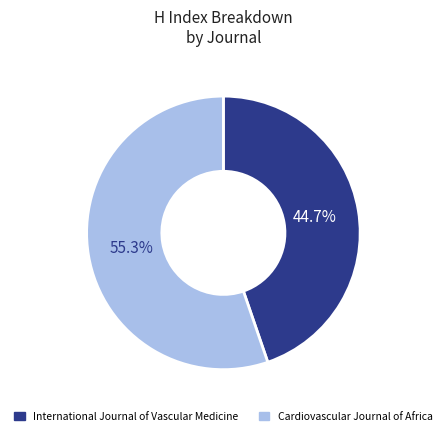

Which slice is the largest?

Cardiovascular Journal of Africa